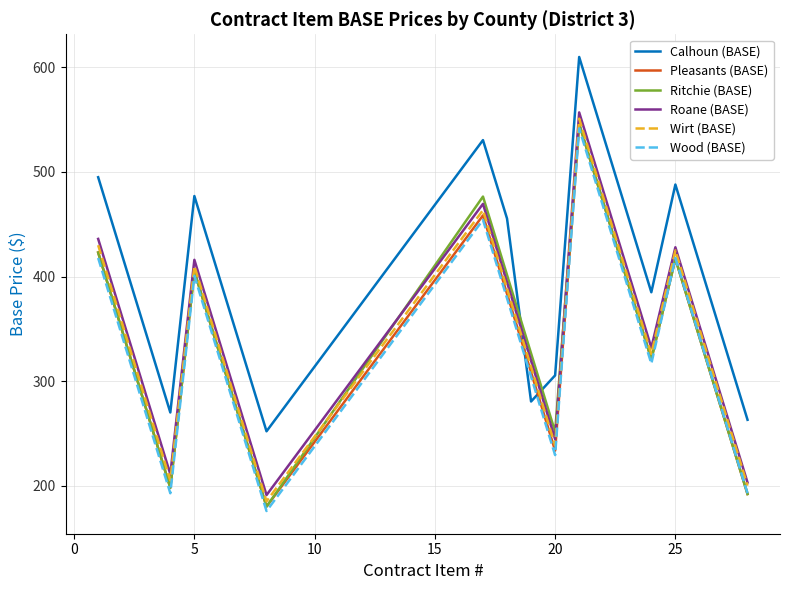

What is the maximum value for Wood (BASE)?

541.8